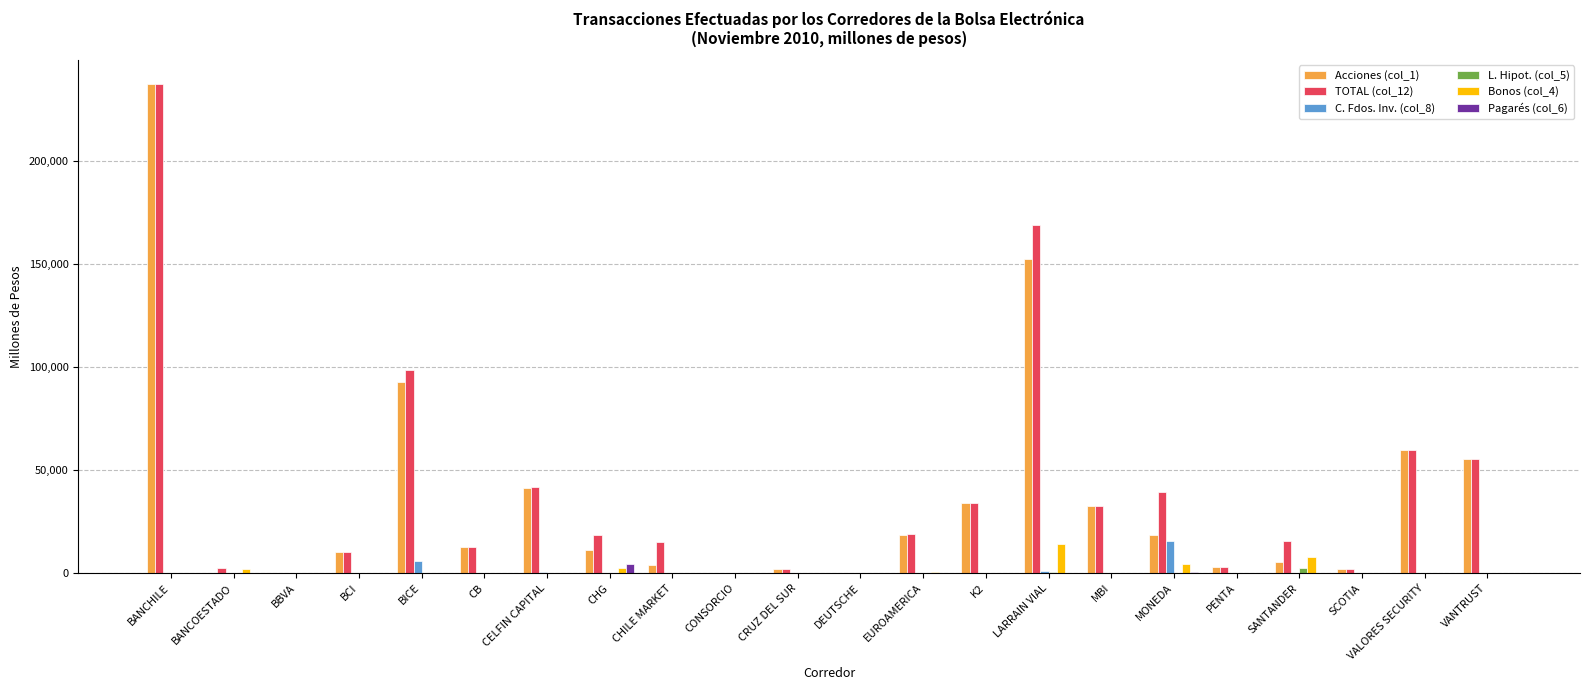

Which series has the largest range (max minus min)?

TOTAL (col_12)